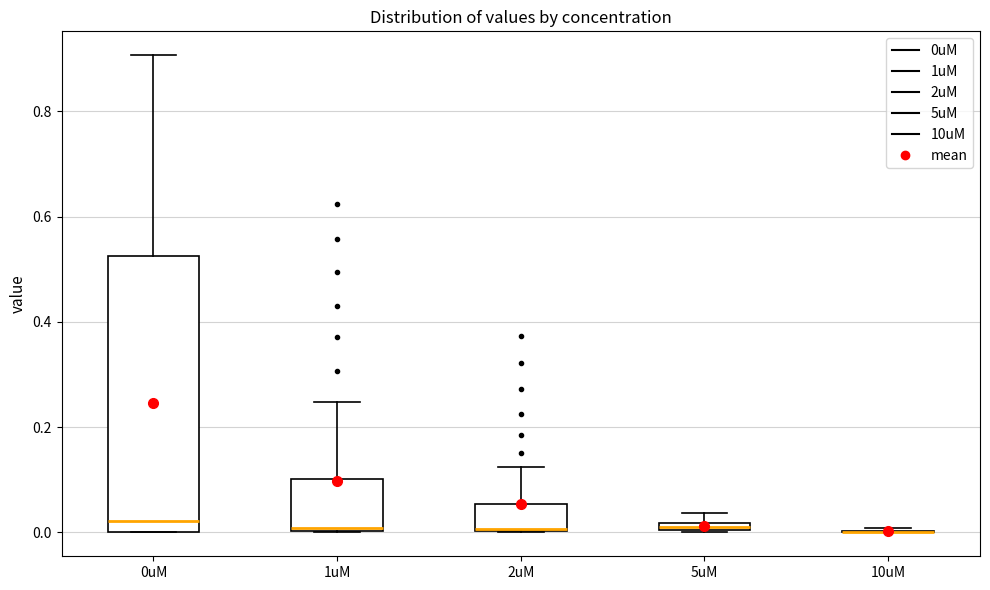

Which box is the tallest, from its lower edge to its upper edge?

0uM